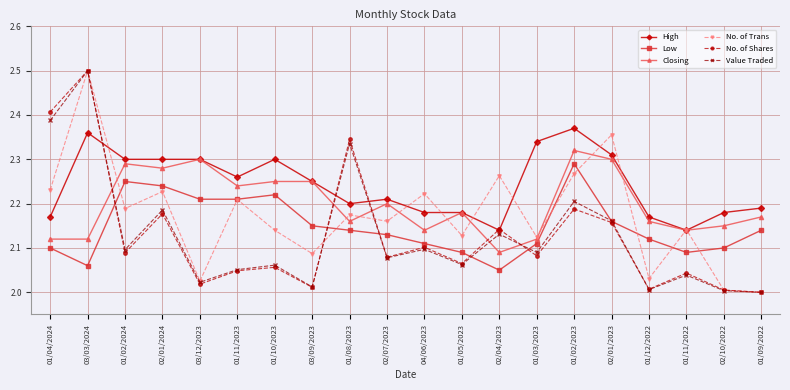

Between 01/03/2023 and 01/09/2022, which series saw the biggest shift?

High